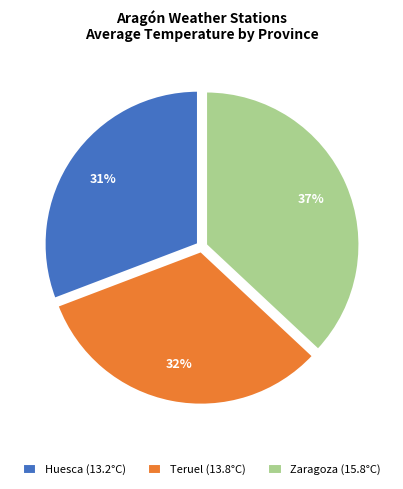

How many slices are in this pie chart?

3